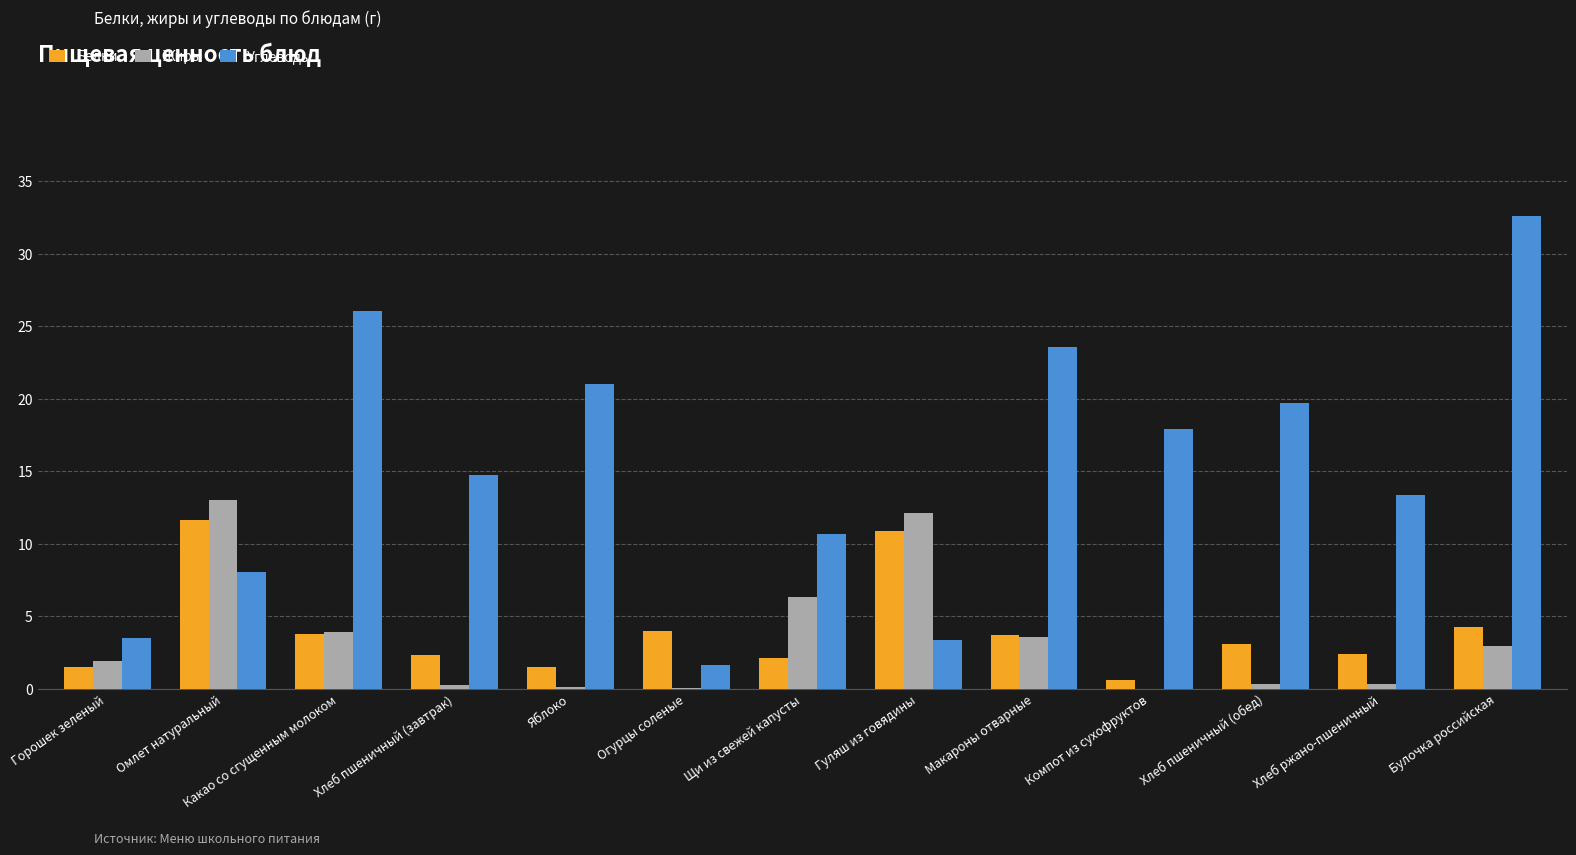

What is the maximum value for Углеводы?

32.6